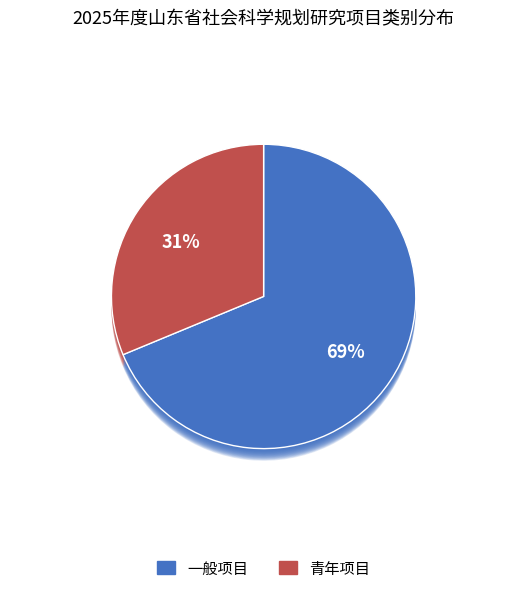

Is there a majority slice in this chart?

Yes